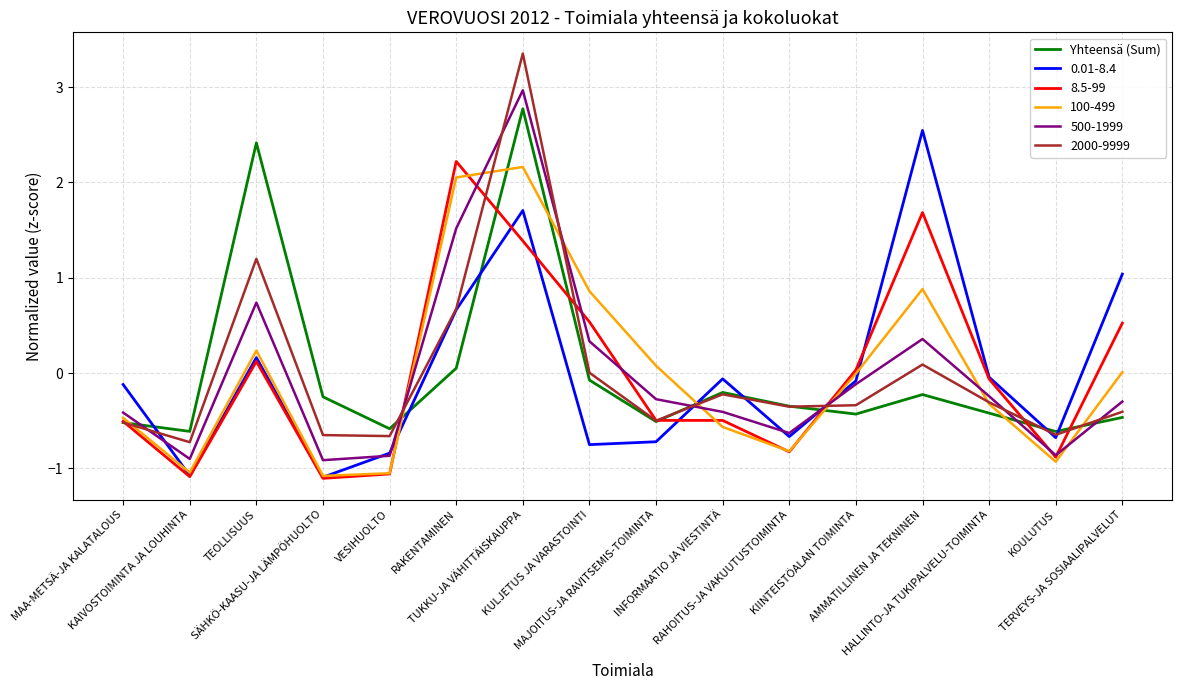

True or false: Yhteensä (Sum) and 500-1999 intersect in this chart.

True